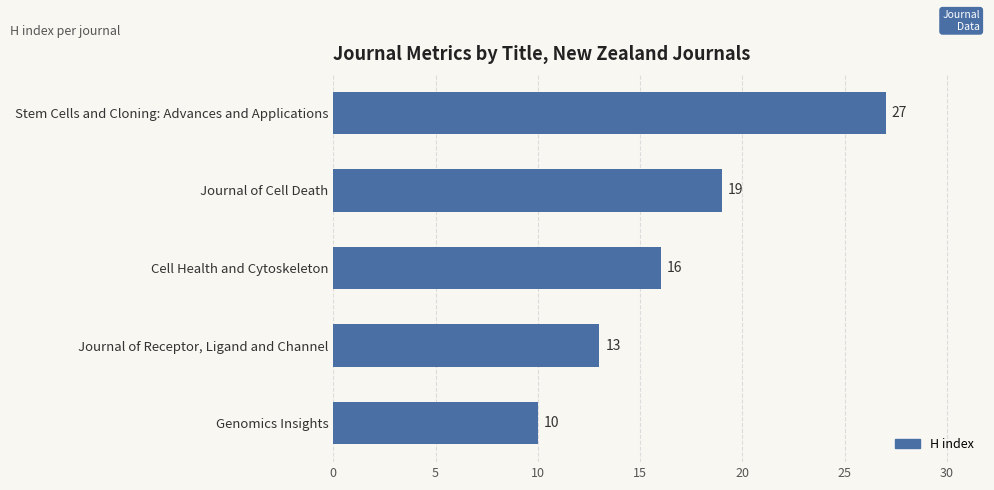

What is the greatest value displayed?

27